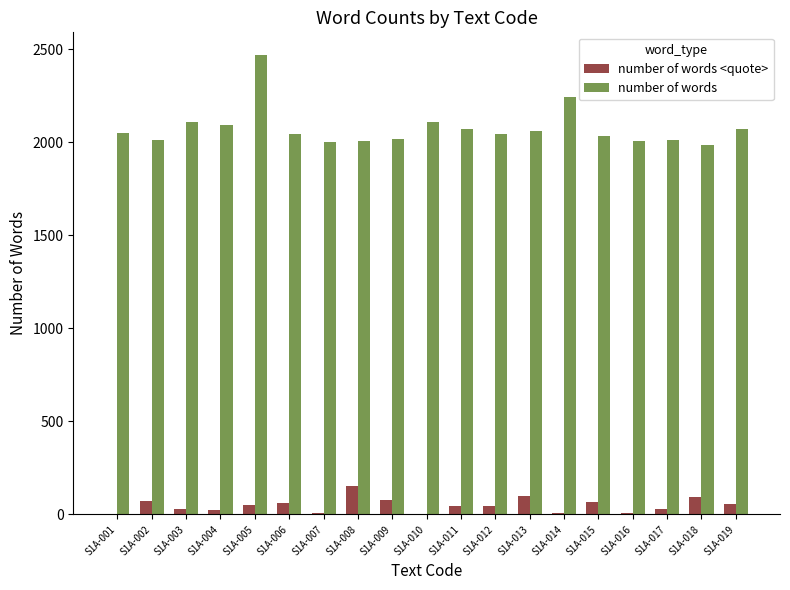

Is the value of number of words at S1A-004 greater than the value of number of words <quote> at S1A-004?

Yes